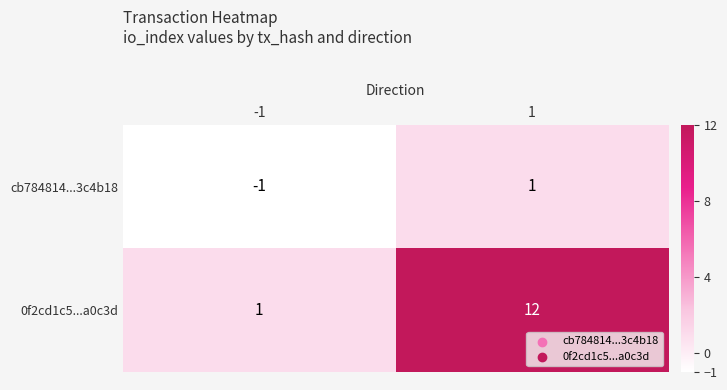

The 0f2cd1c5...a0c3d series shows 1 at -1. True or false?

True